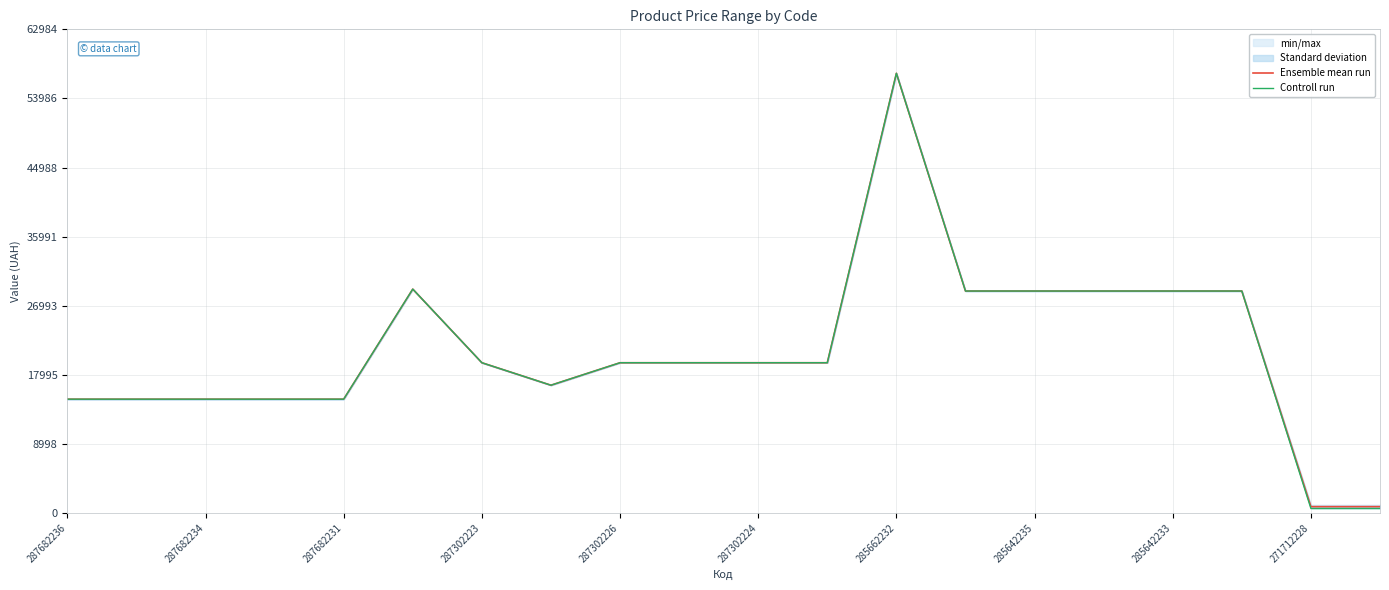

How many lines are shown in the chart?

2